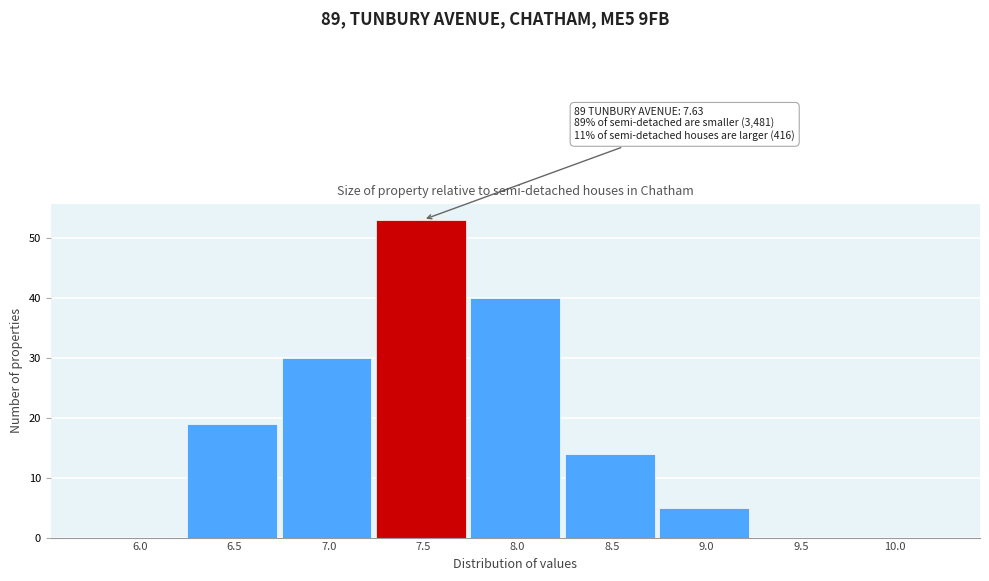

Reading left to right, transcribe all the data shown in this chart.

6.0=0	6.5=19	7.0=30	7.5=53	8.0=40	8.5=14	9.0=5	9.5=0	10.0=0